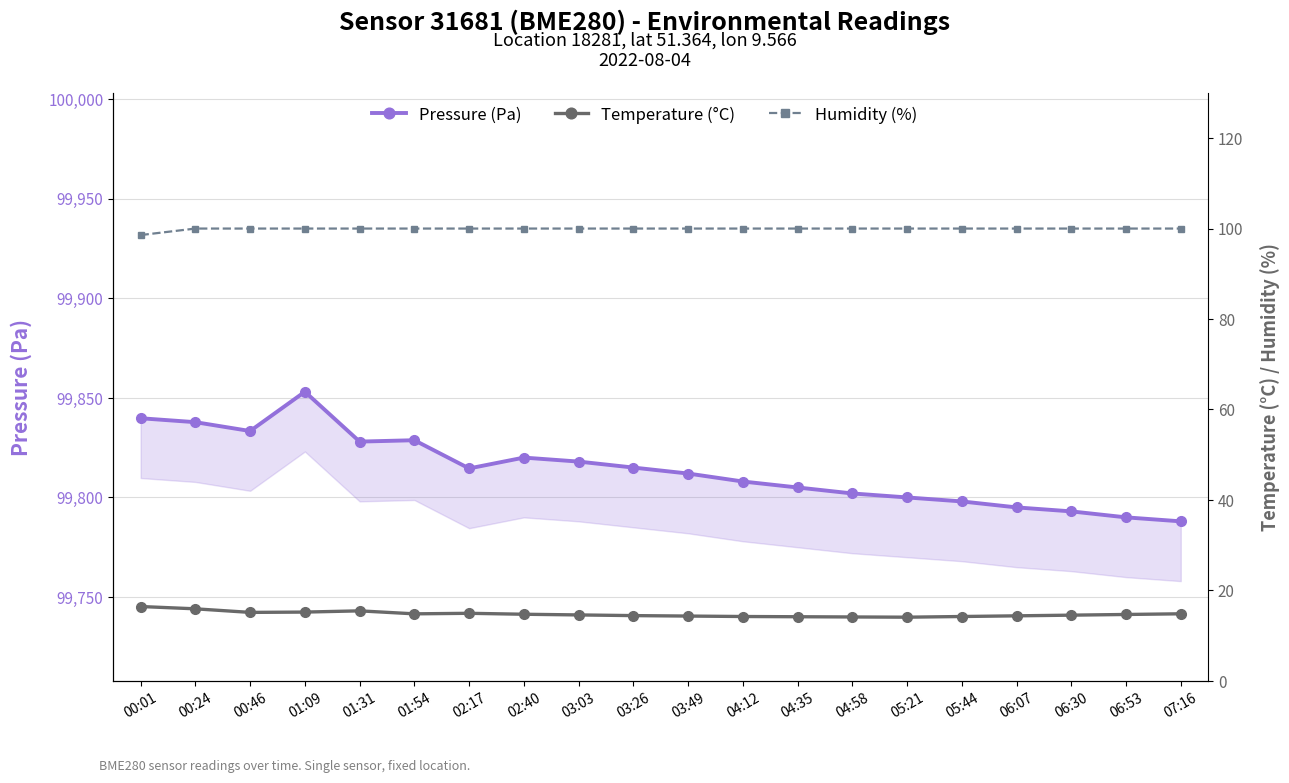

The value of Humidity (%) at 05:21 is 100.0. True or false?

True